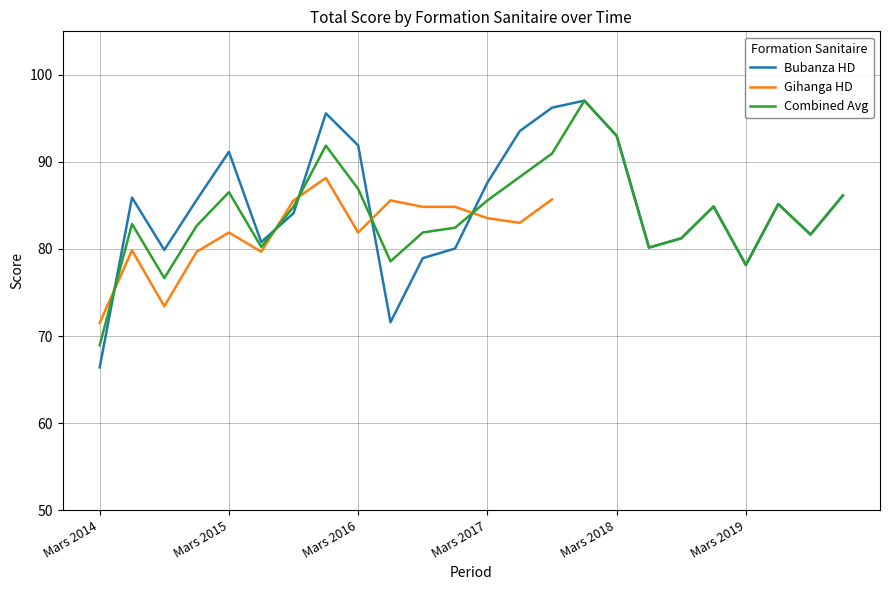

The Combined Avg series shows 69.0 at Mars 2014. True or false?

True